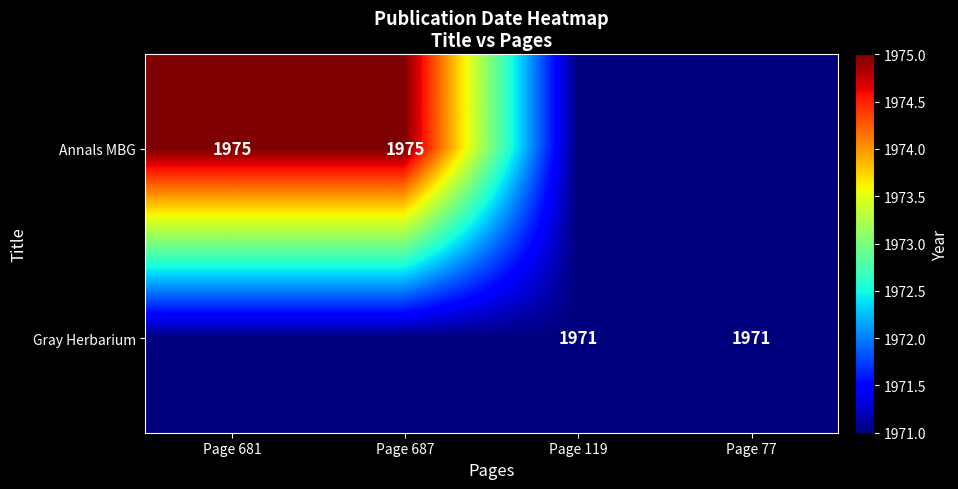

What is the highest value of the Annals MBG series?

1975